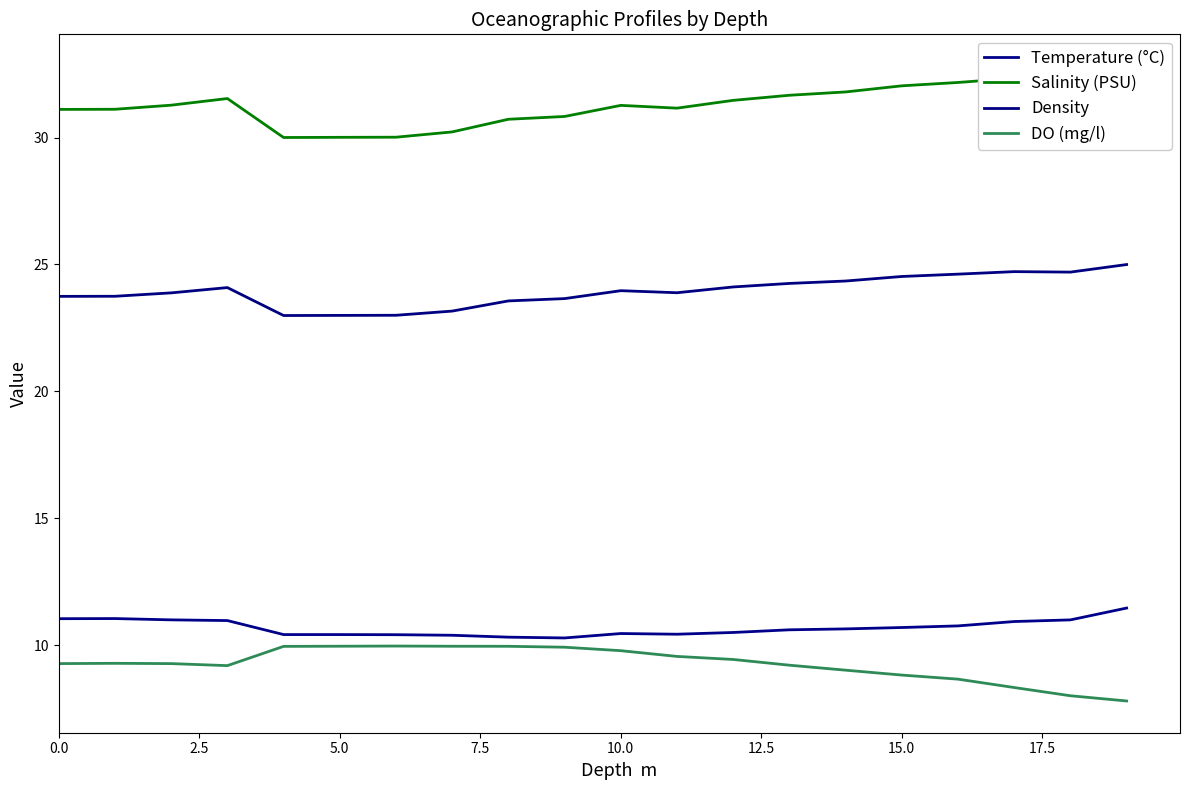

Where is Temperature (°C) nearest to the value 10?

9